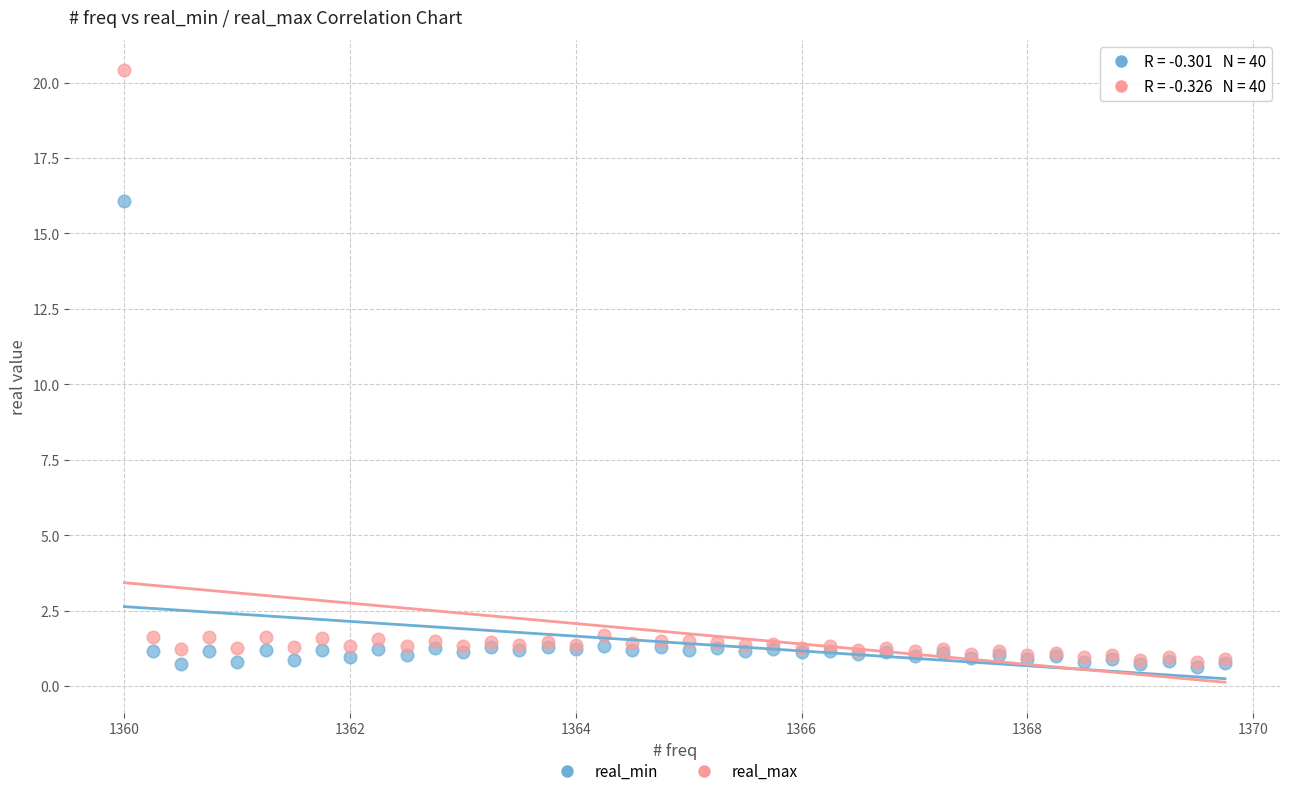

In the real_max series, what Y value is closest to 10?

1.7